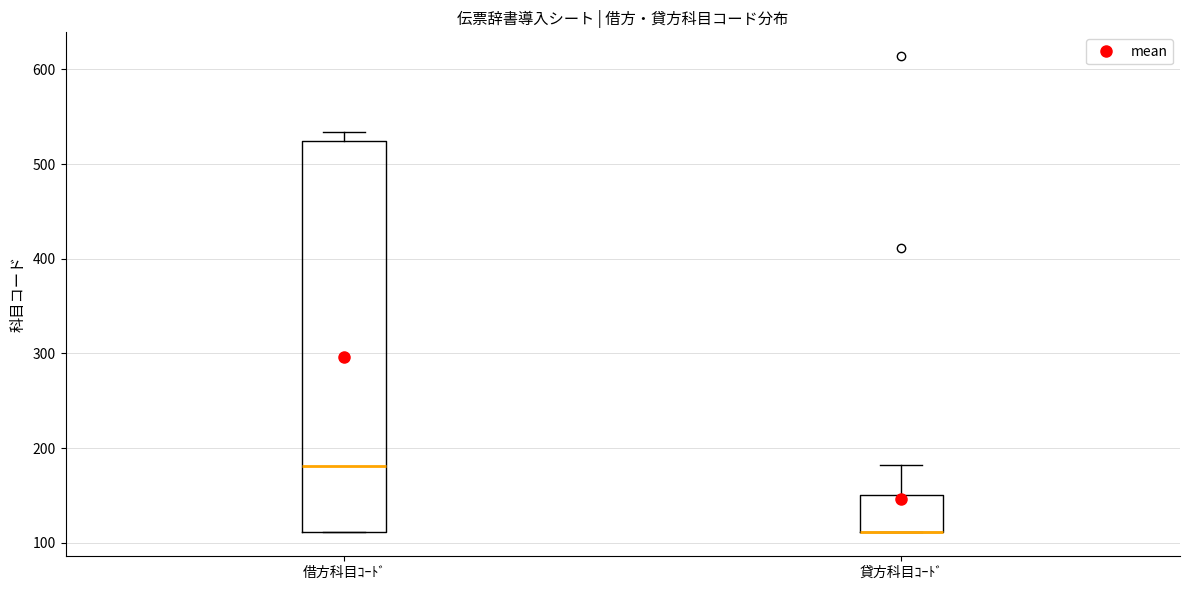

Reading left to right, transcribe this box plot: for each box, give where its median line is, the range the box spans, and where its two whiskers end, as read against the y-axis. The values are not printed on the chart, so give them approximately, as read against the axis.

借方科目ｺｰﾄﾞ: median 180, box 110 to 520, whiskers 110 to 530
貸方科目ｺｰﾄﾞ: median 110 (drawn on the box's lower edge), box 110 to 150, whiskers 110 to 180